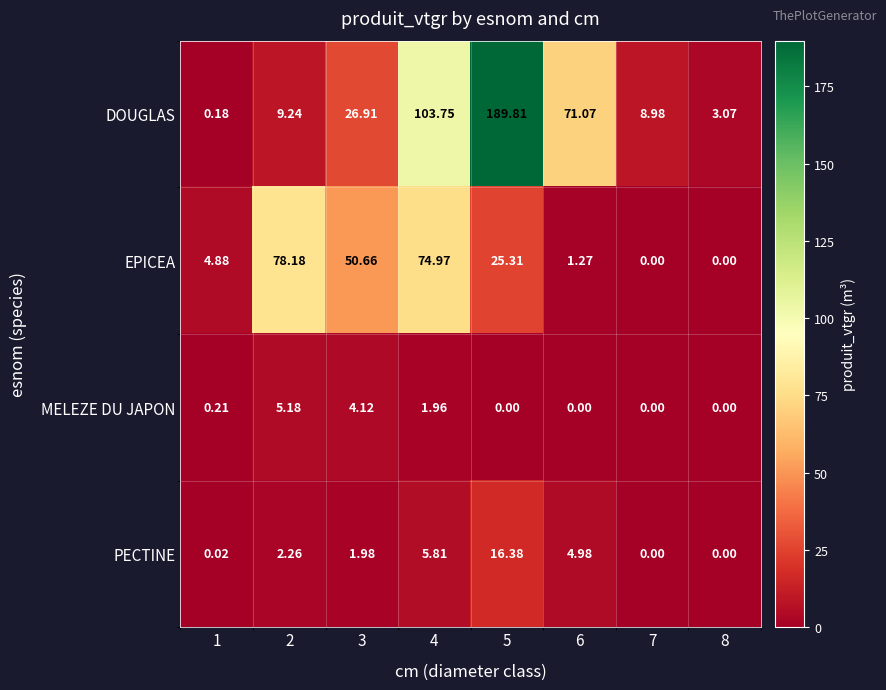

Is the value of DOUGLAS at 6 greater than the value of EPICEA at 3?

Yes